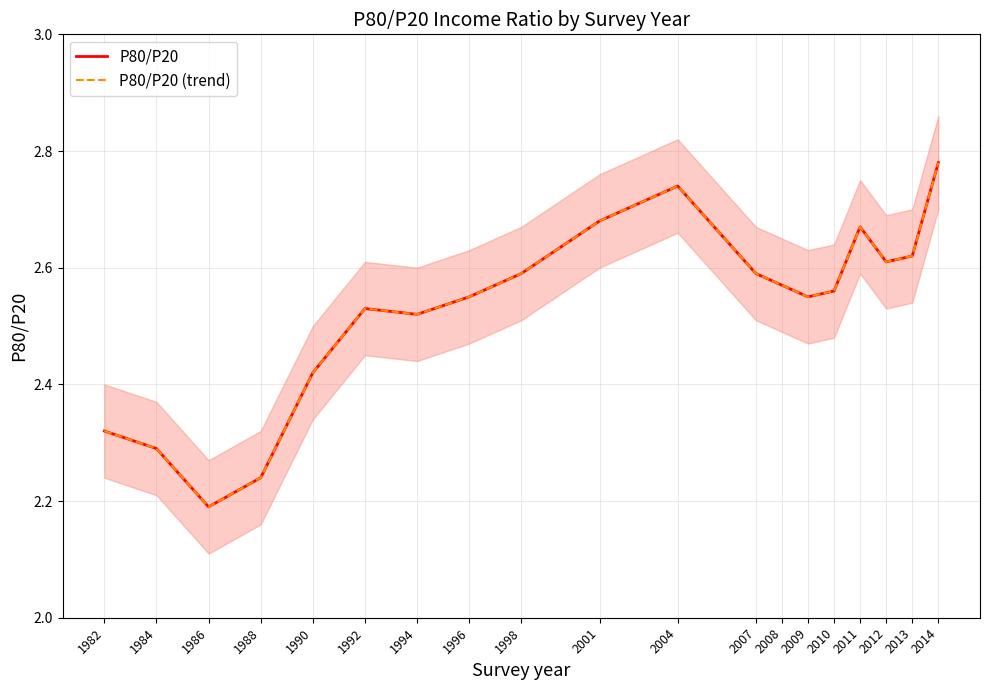

What is the value of the P80/P20 (trend) point at the 8th from the left?

2.5